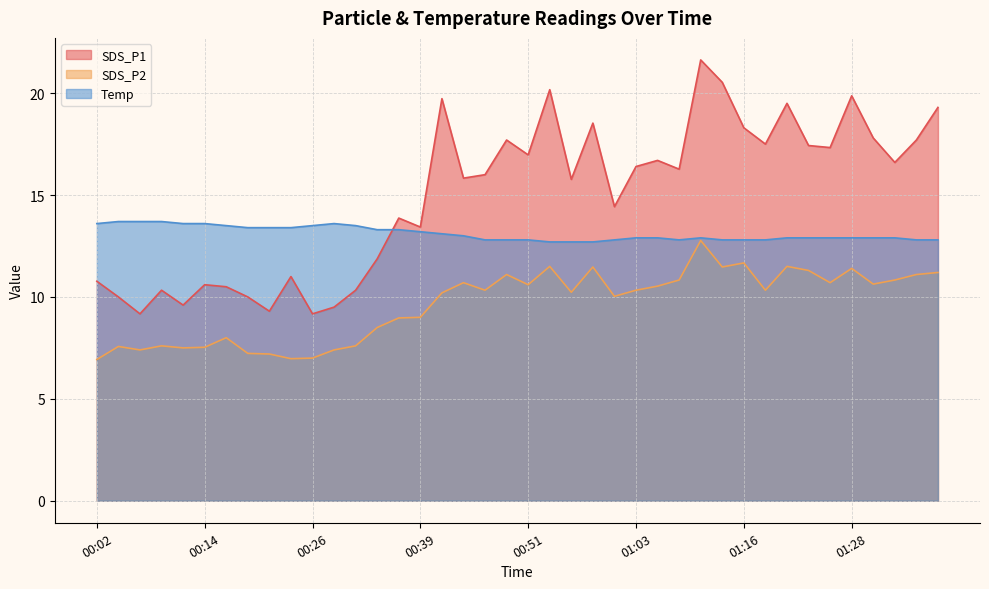

How many lines are shown in the chart?

3